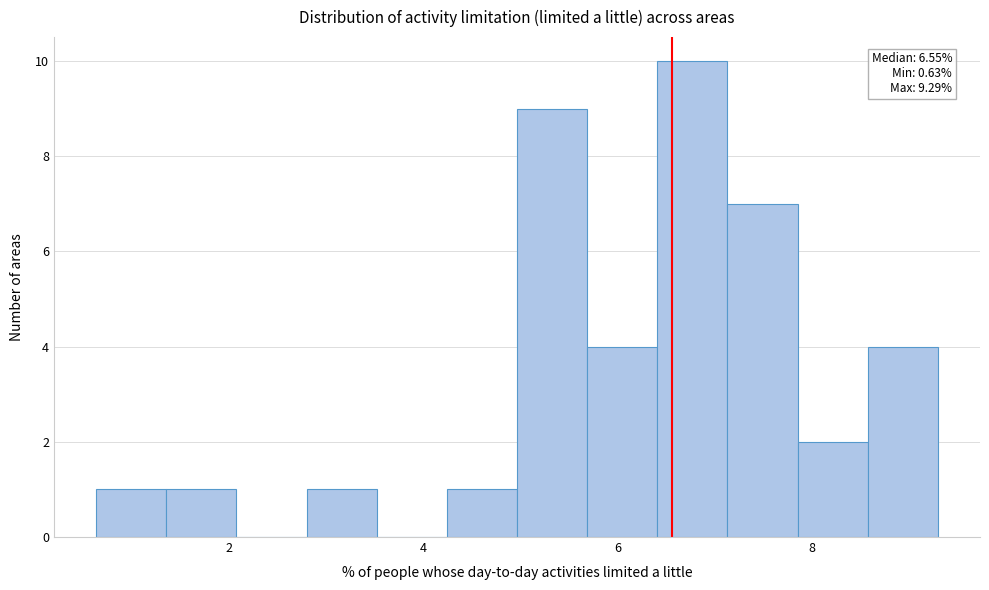

Read against the x-axis, roughly where is the centre of the tallest bar?

6.8